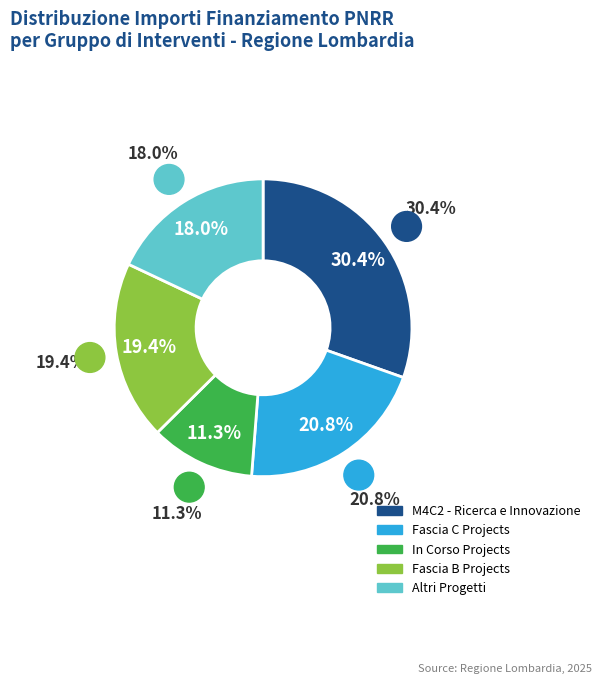

Is there a majority slice in this chart?

No